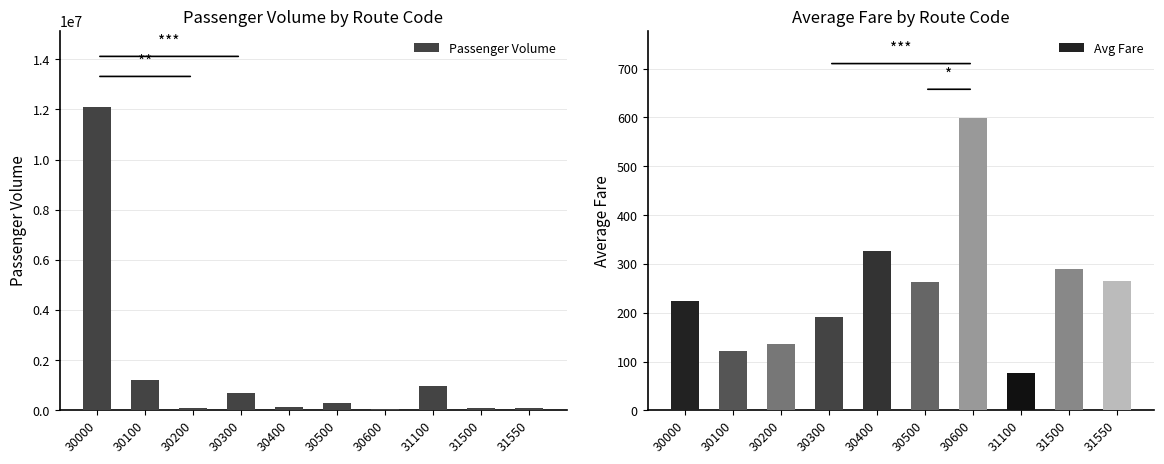

At which label is Avg Fare closest to 337?

30400